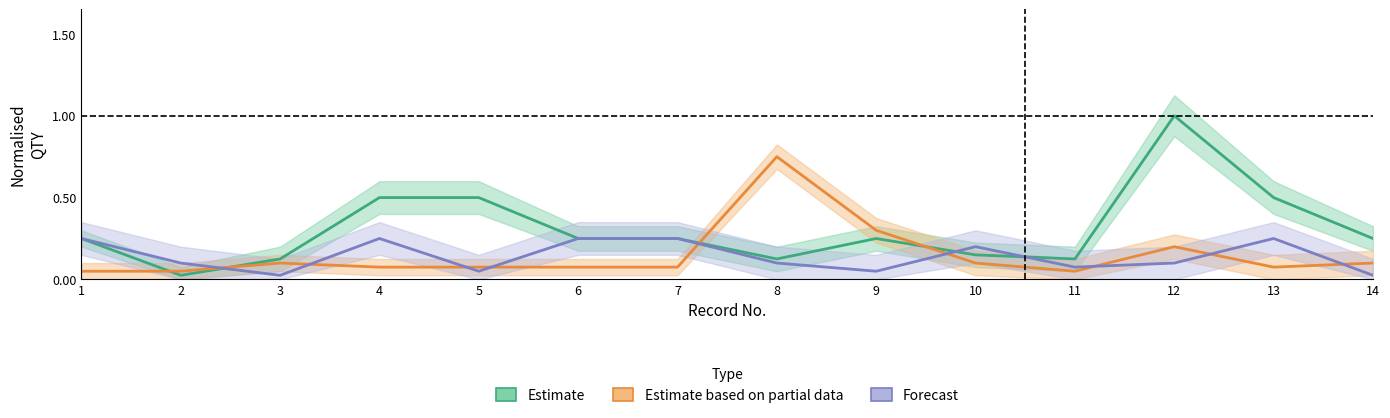

Rank the series by their maximum value, from highest to lowest.

Estimate, Estimate based on partial data, Forecast